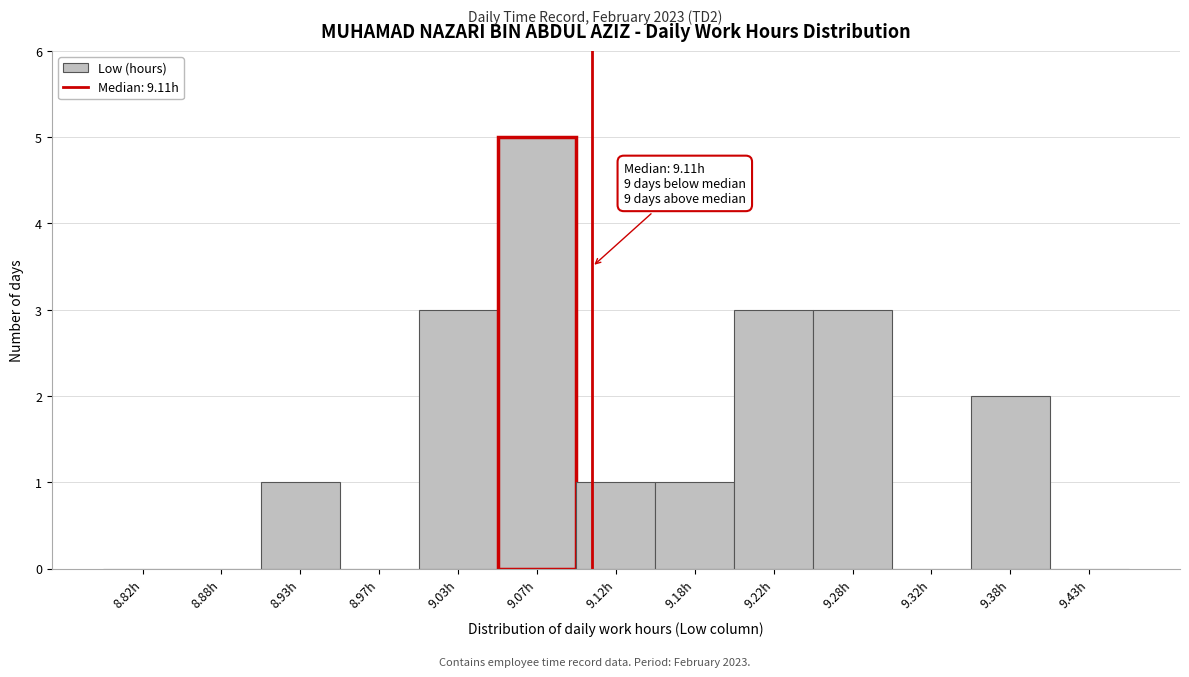

Which range on the x-axis has the tallest bar?

9.05 to 9.10